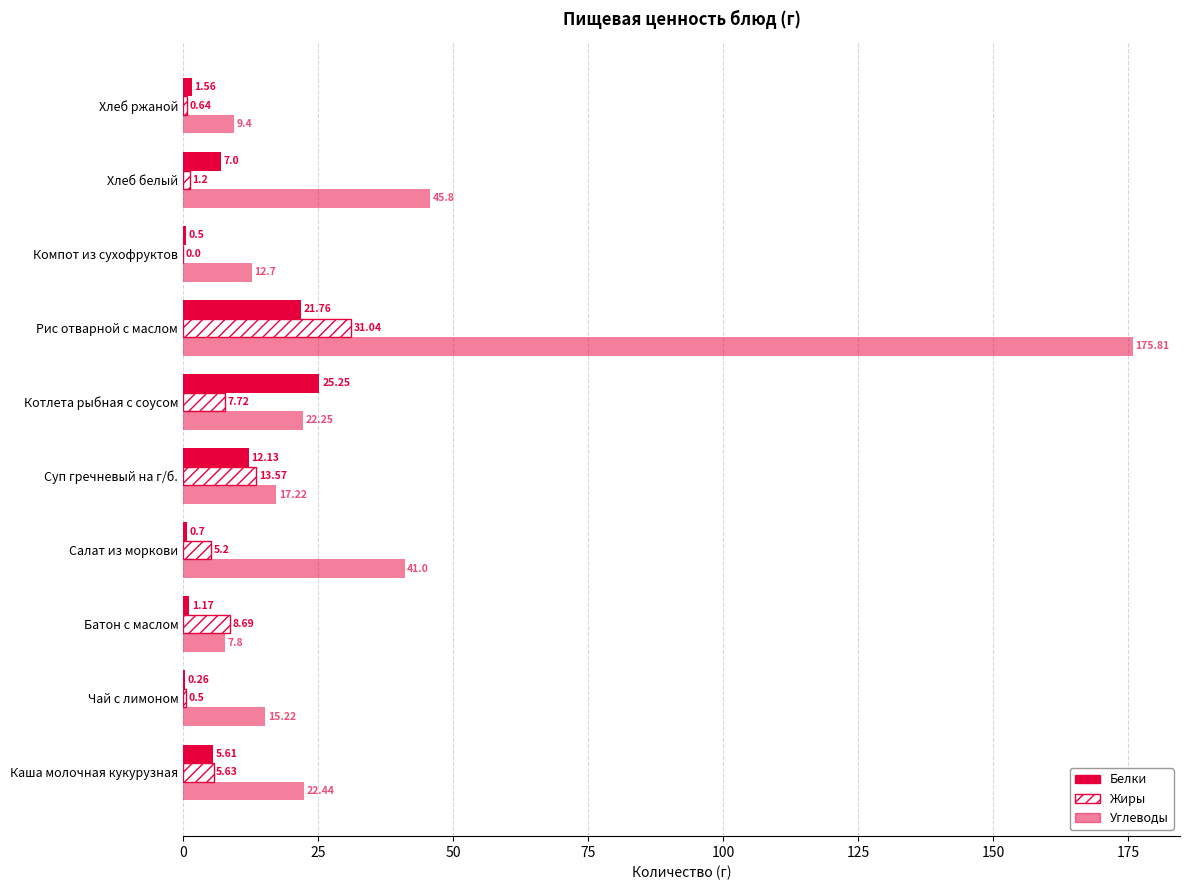

How many data points in Жиры are above 5?

6